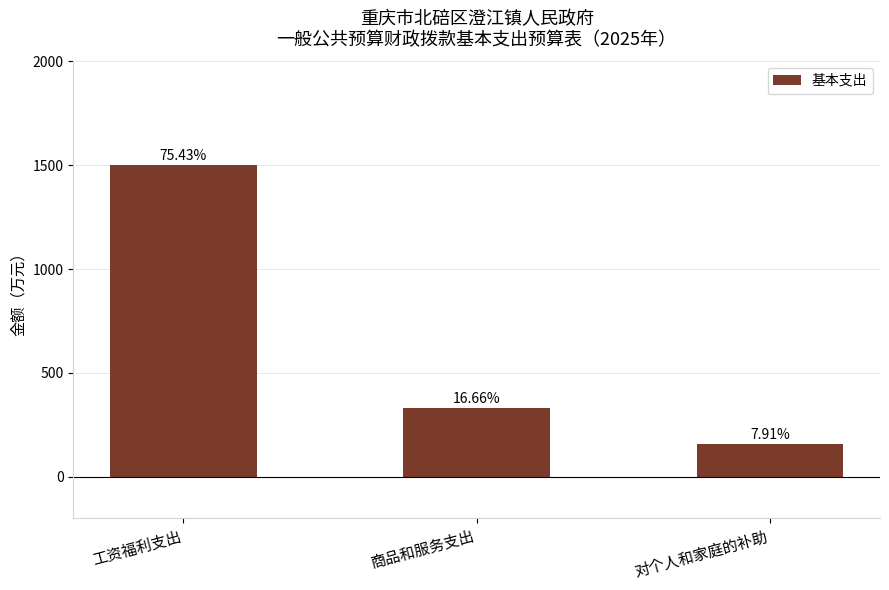

Does the chart contain stacked bars?

No